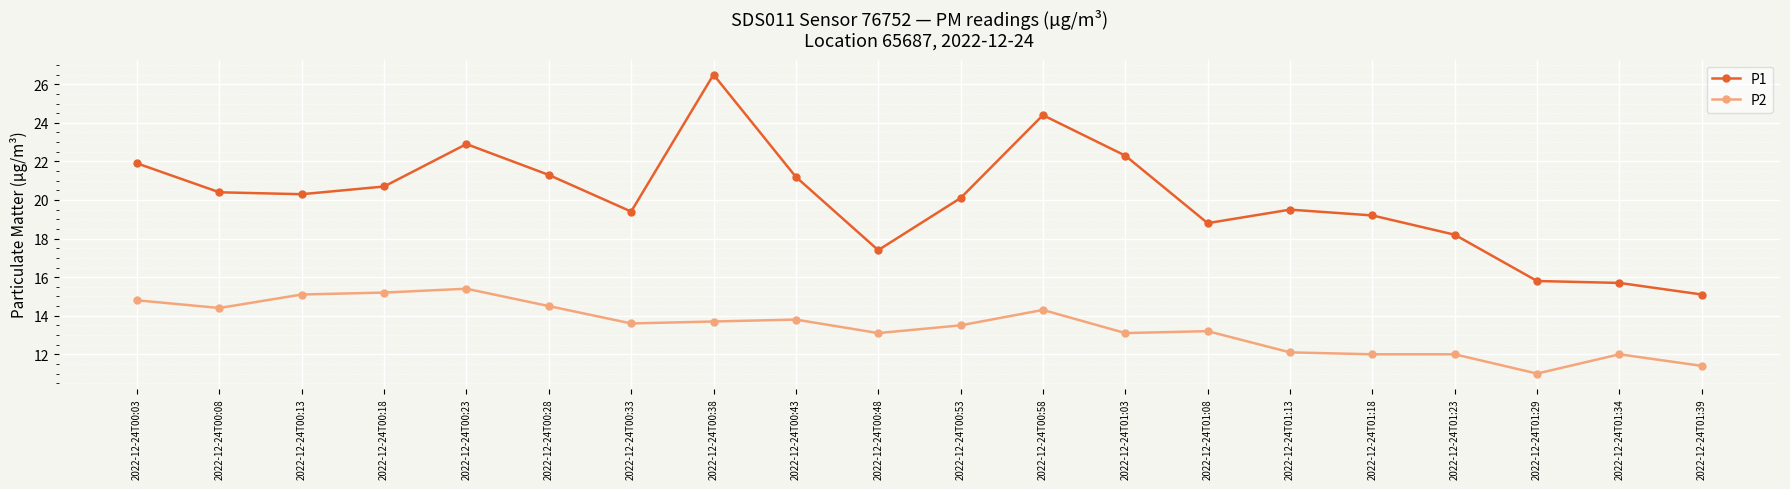

At which label is P1 closest to 20?

2022-12-24T00:53